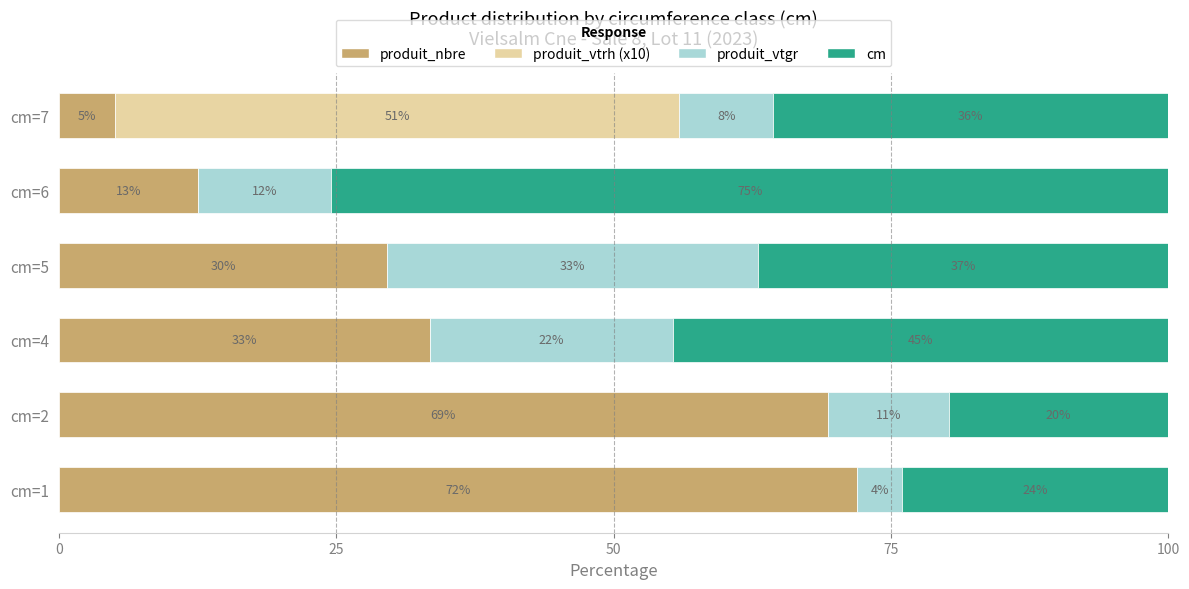

What position from the right is 5?

1